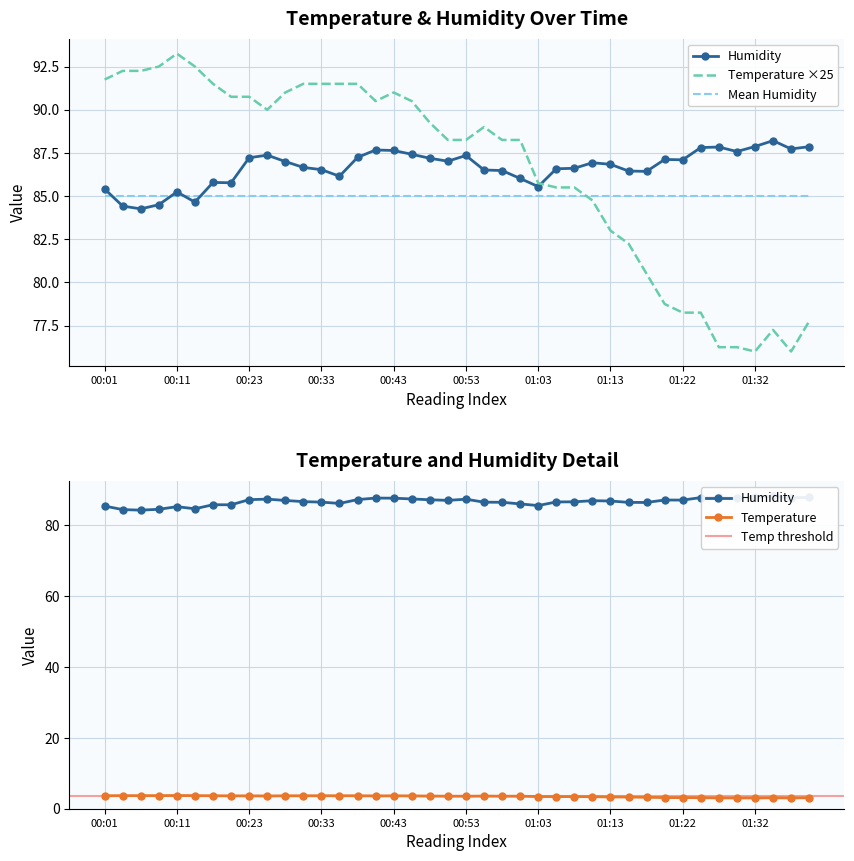

The value of humidity_smooth at 01:18 is 143.0. True or false?

False